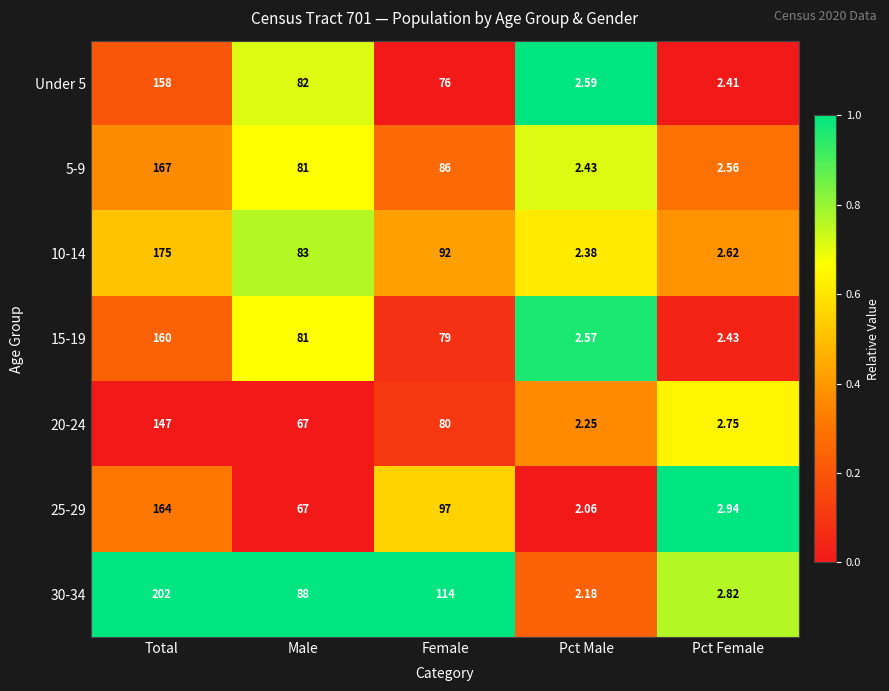

At which label does 30-34 reach its peak?

Total